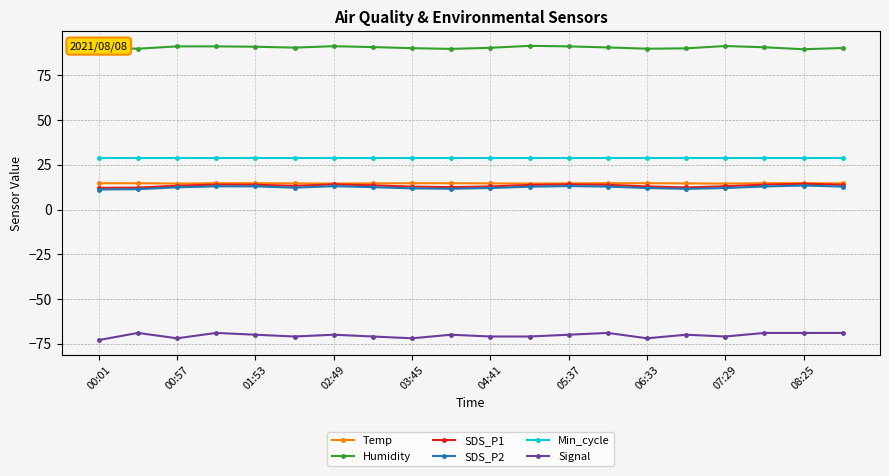

True or false: Signal and SDS_P2 intersect in this chart.

False